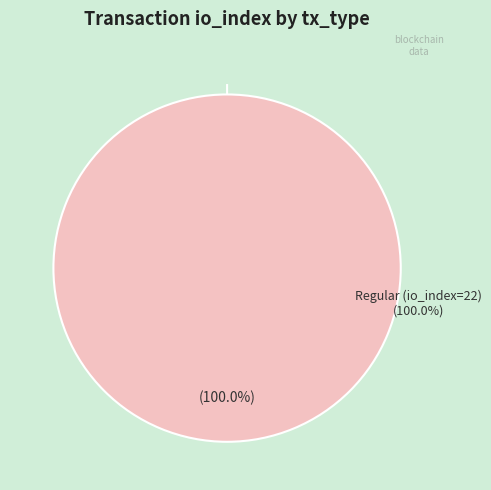

Between Regular (io_index=22) and Ticket (io_index=0), which is larger?

Regular (io_index=22)